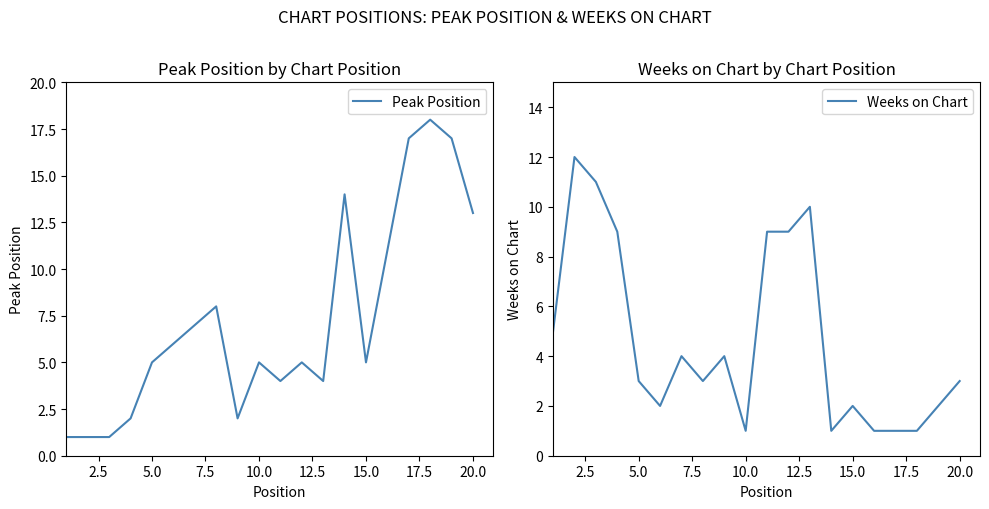

Which series ends up on top after the final intersection of Weeks on Chart and Peak Position?

Peak Position